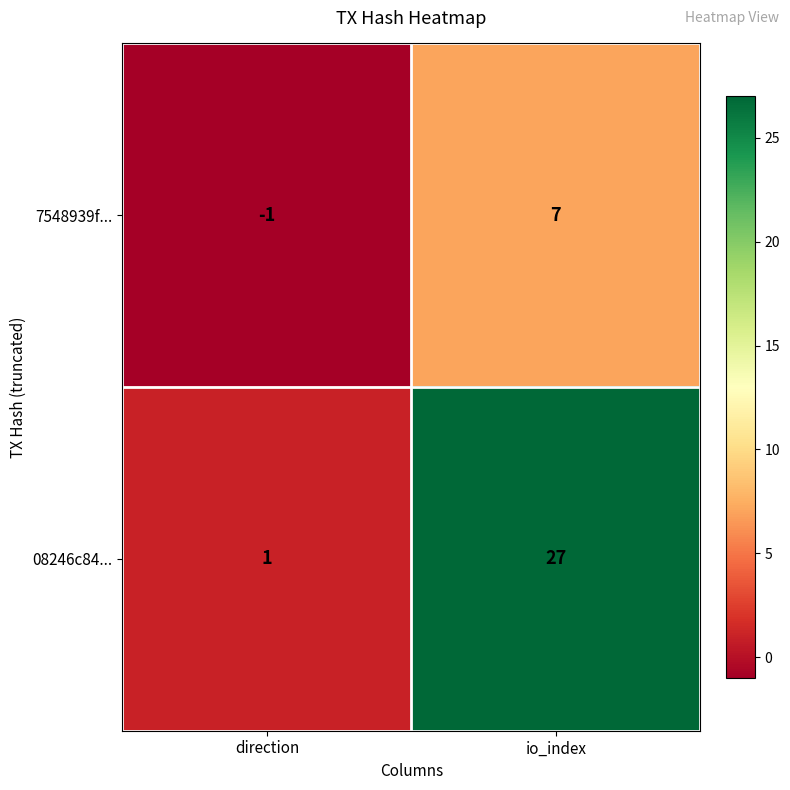

Rank the series by their maximum value, from lowest to highest.

7548939f..., 08246c84...